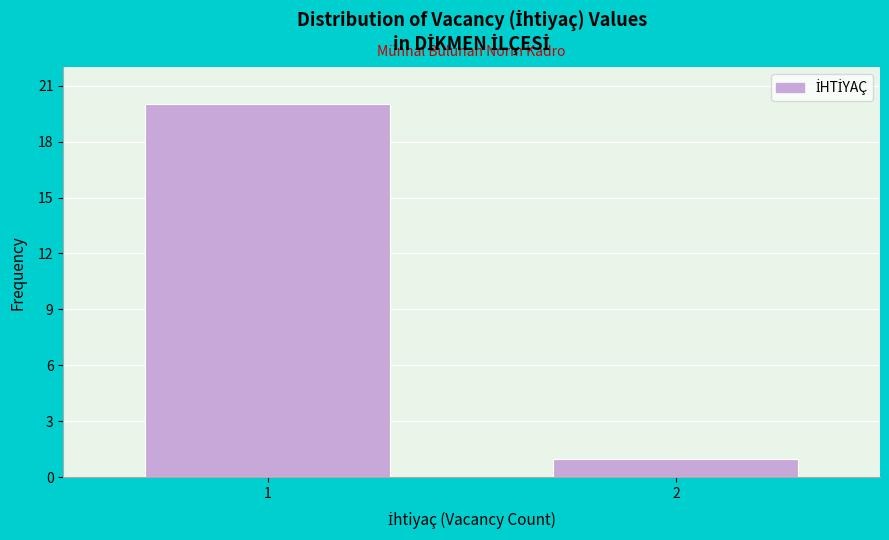

Reading left to right, list all the values displayed in this chart.

20	1